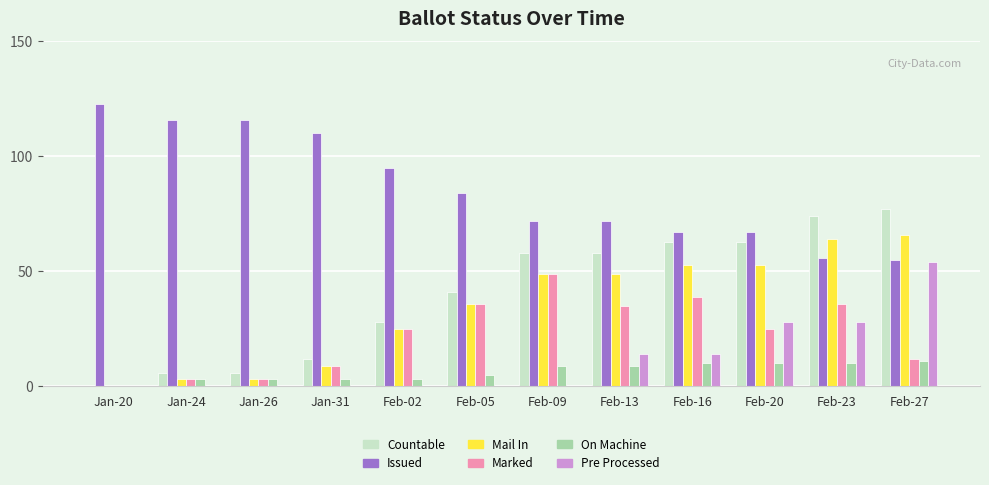

What is the total value across all series at Feb-02?

176